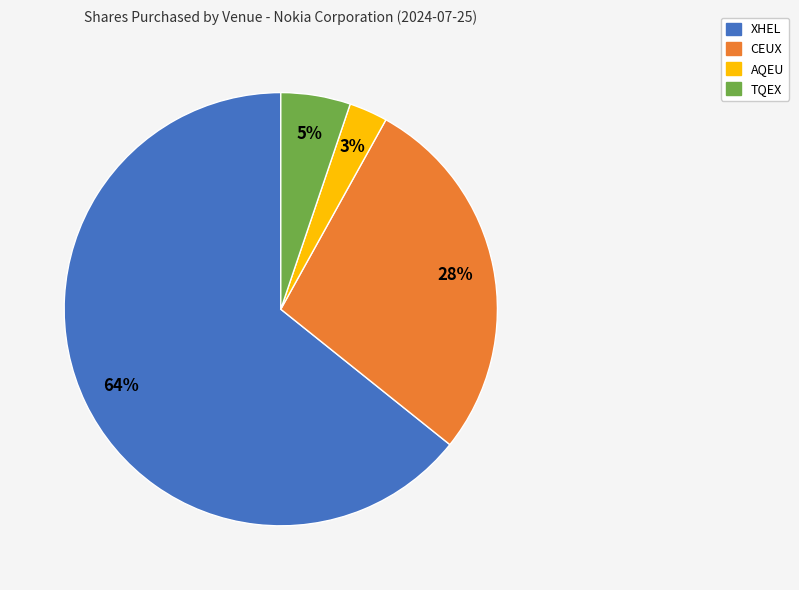

Count the number of slices in the pie.

4